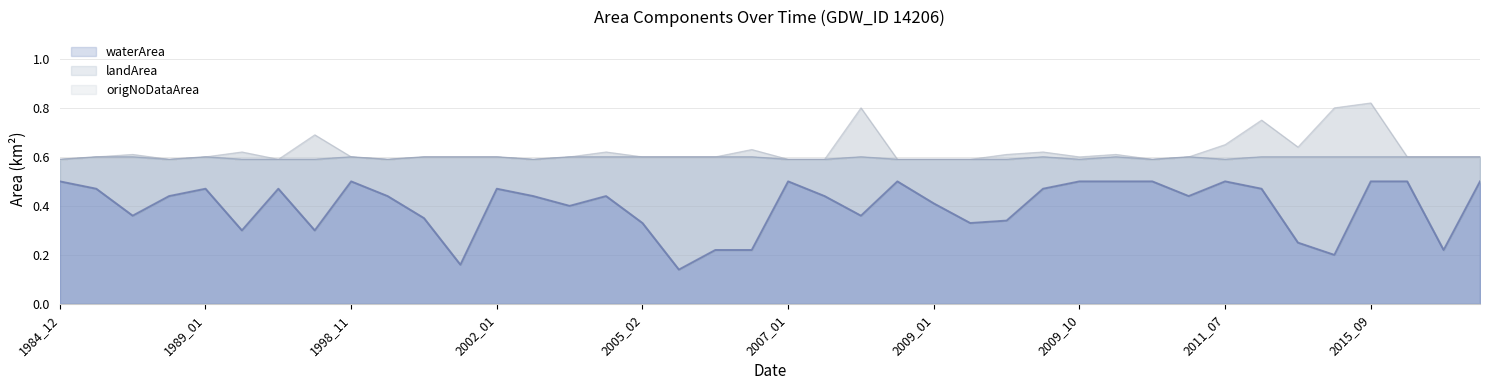

Does the chart have visible grid lines?

Yes